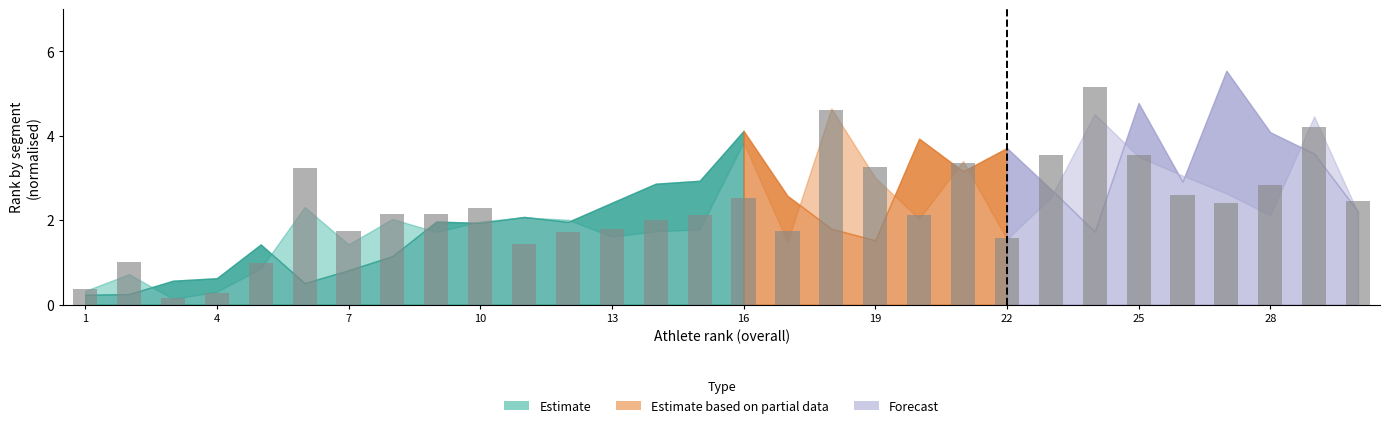

Read the value at 1.

0.4